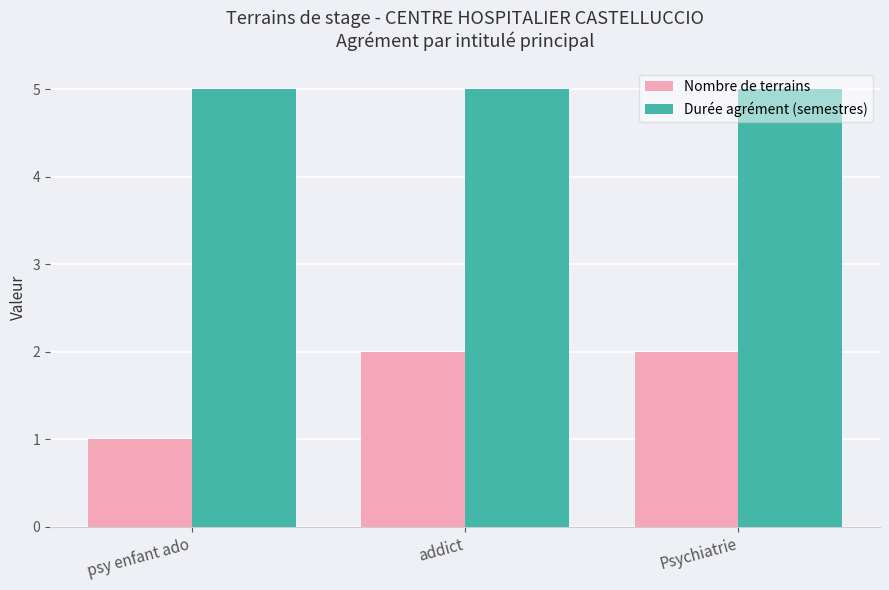

What value does the Nombre de terrains series have at psy enfant ado?

1